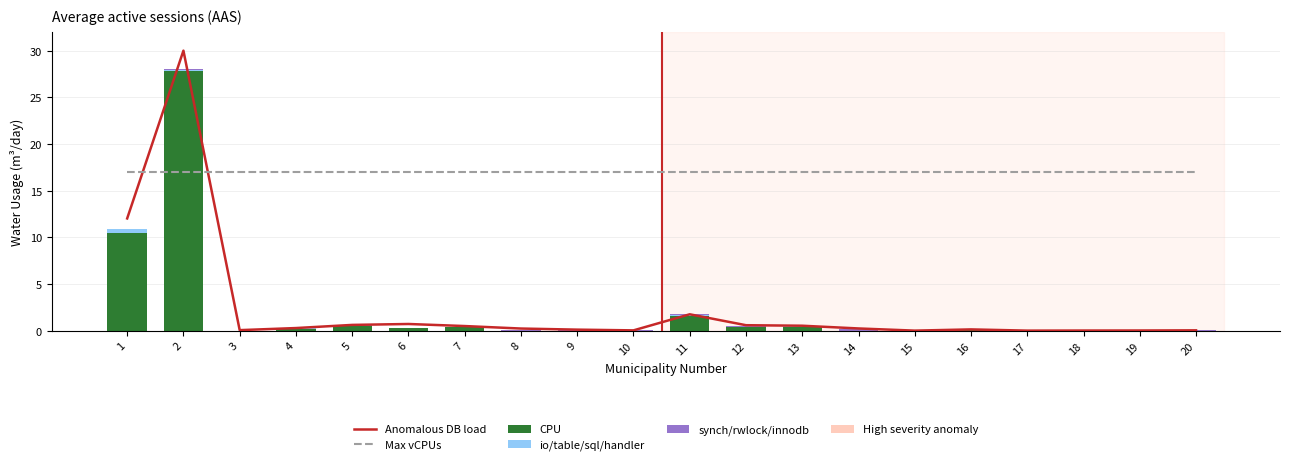

Reading left to right, transcribe all the data shown in this chart.

Anomalous DB load: 1=12.0	2=30.0	3=0.1	4=0.3	5=0.6	6=0.7	7=0.5	8=0.2	9=0.1	10=0.0	11=1.8	12=0.6	13=0.5	14=0.3	15=0.0	16=0.2	17=0.0	18=0.0	19=0.0	20=0.1
Max vCPUs: 1=17.0	2=17.0	3=17.0	4=17.0	5=17.0	6=17.0	7=17.0	8=17.0	9=17.0	10=17.0	11=17.0	12=17.0	13=17.0	14=17.0	15=17.0	16=17.0	17=17.0	18=17.0	19=17.0	20=17.0
CPU: 1=10.5	2=27.8	3=0.0	4=0.2	5=0.5	6=0.3	7=0.4	8=0.0	9=0.0	10=0.0	11=1.6	12=0.4	13=0.4	14=0.0	15=0.0	16=0.1	17=0.0	18=0.0	19=0.0	20=0.0
io/table/sql/handler: 1=0.3	2=0.1	3=0.0	4=0.0	5=0.0	6=0.0	7=0.0	8=0.0	9=0.0	10=0.0	11=0.1	12=0.0	13=0.1	14=0.0	15=0.0	16=0.1	17=0.0	18=0.0	19=0.0	20=0.0
synch/rwlock/innodb: 1=0.0	2=0.1	3=0.0	4=0.0	5=0.1	6=0.0	7=0.0	8=0.1	9=0.0	10=0.0	11=0.1	12=0.1	13=0.0	14=0.2	15=0.0	16=0.0	17=0.0	18=0.0	19=0.0	20=0.0